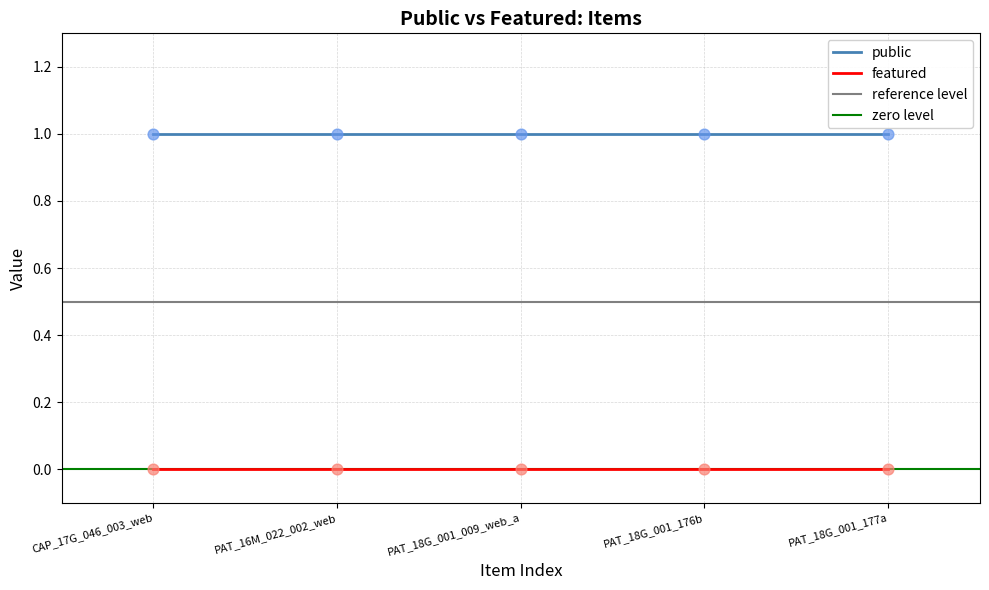

At how many categories does at least one series exceed 0?

5